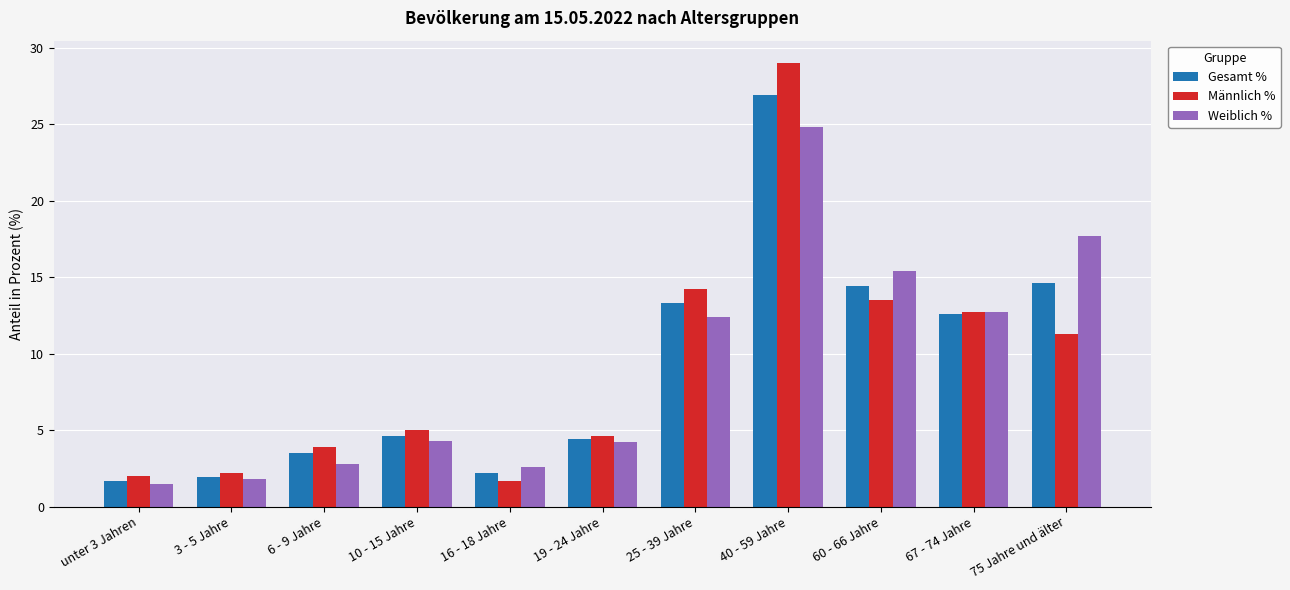

Where is Männlich % nearest to the value 15?

25 - 39 Jahre